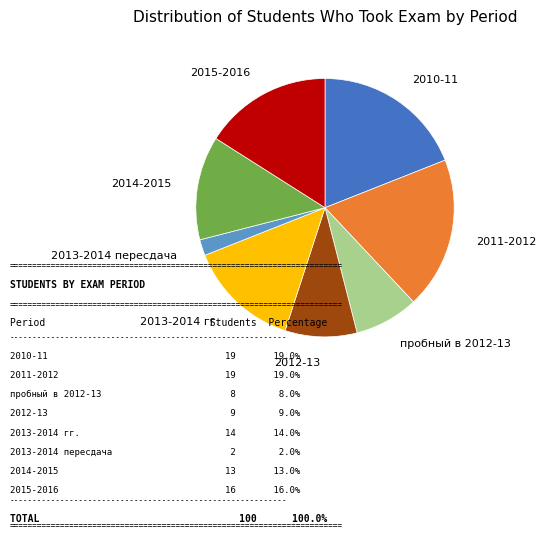

Is there a majority slice in this chart?

No